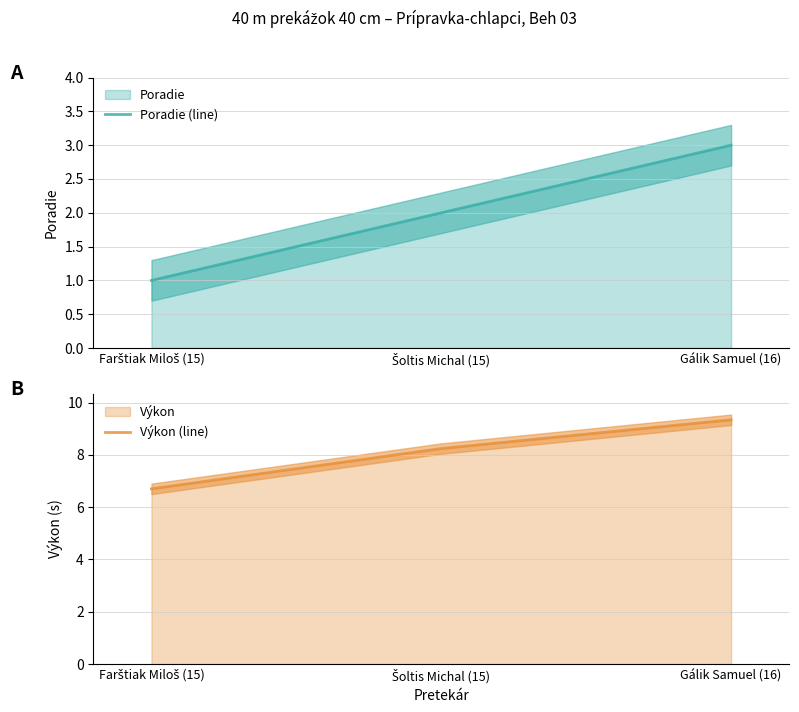

The value of Výkon (line) at Šoltis Michal (15) is 8.2. True or false?

True